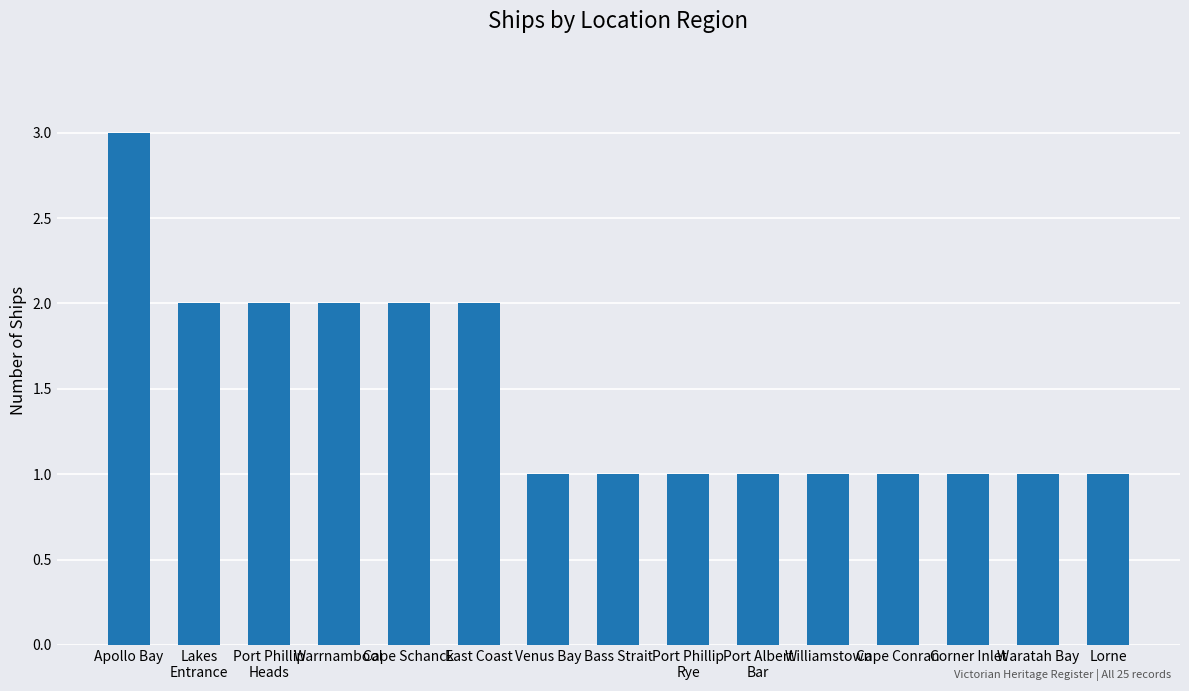

What is the difference between the second highest and minimum values?

1